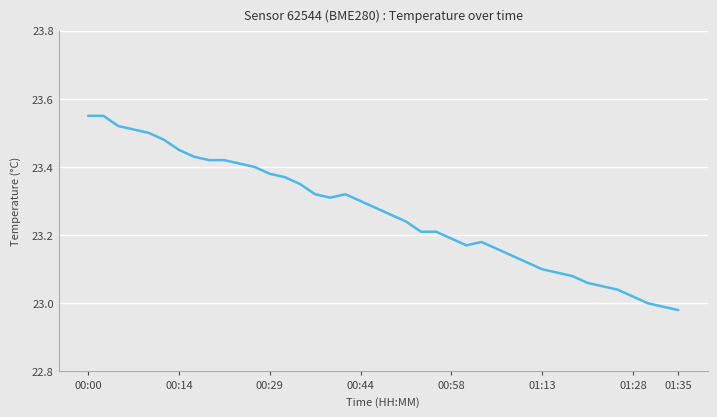

What is the difference between the maximum and minimum values?

0.6